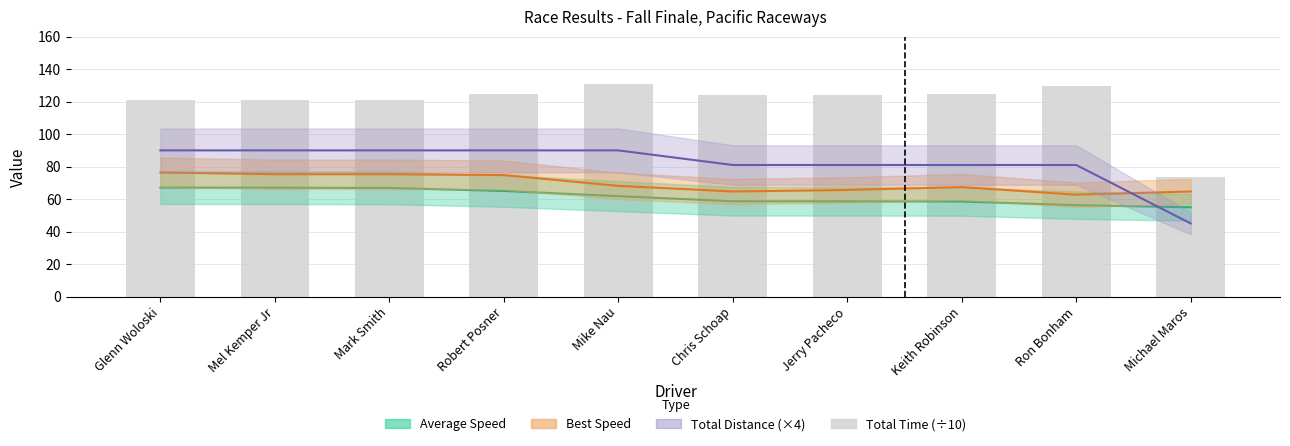

What position from the right is Jerry Pacheco?

4